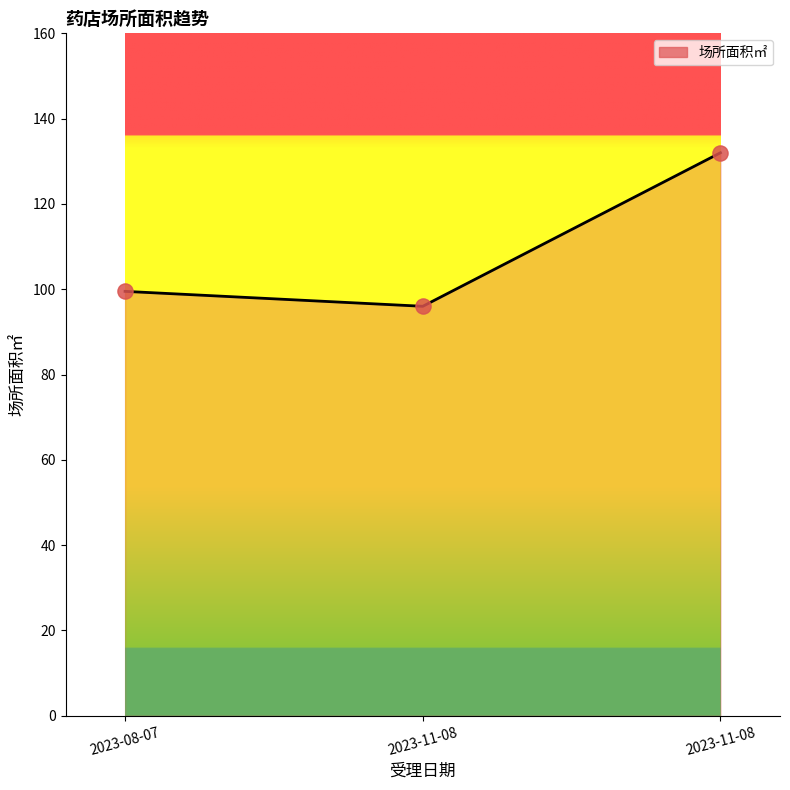

Approximately how many times larger is the value at 2023-08-07 compared to 2023-11-08?

1.0